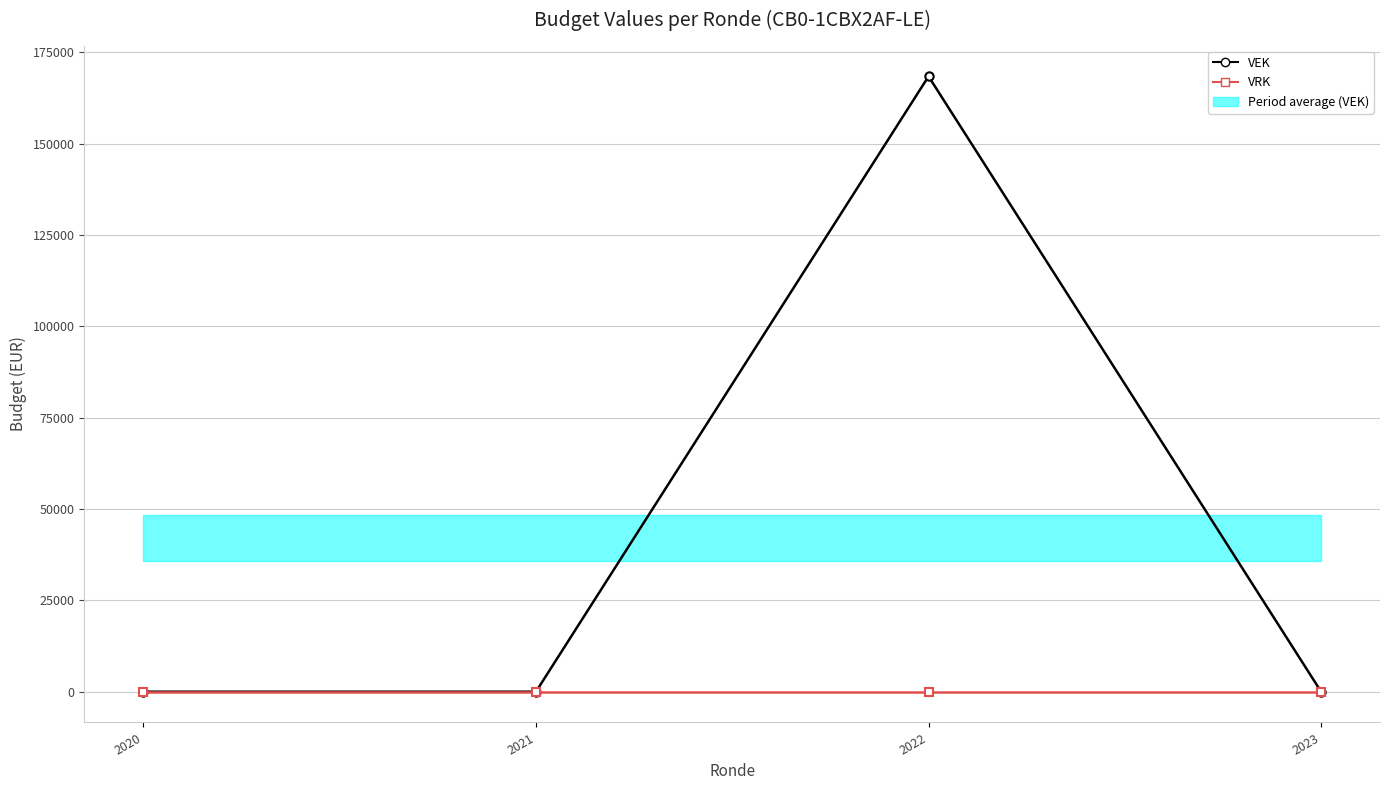

How many lines are shown in the chart?

2